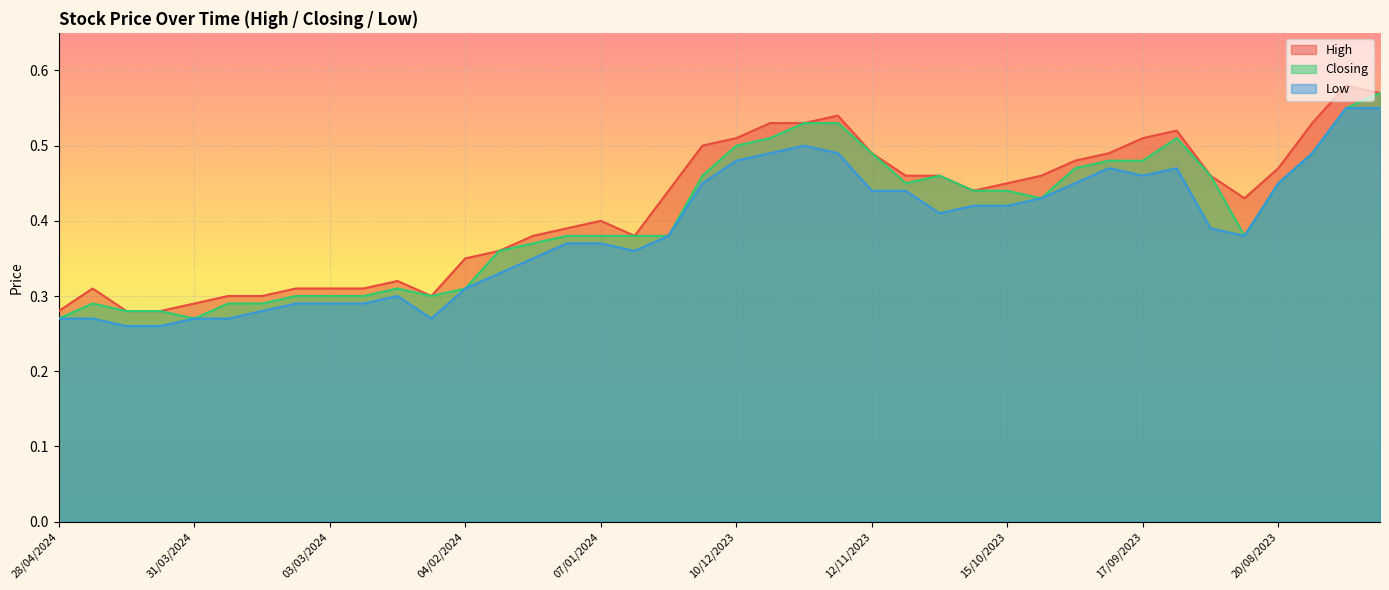

How many lines are shown in the chart?

3